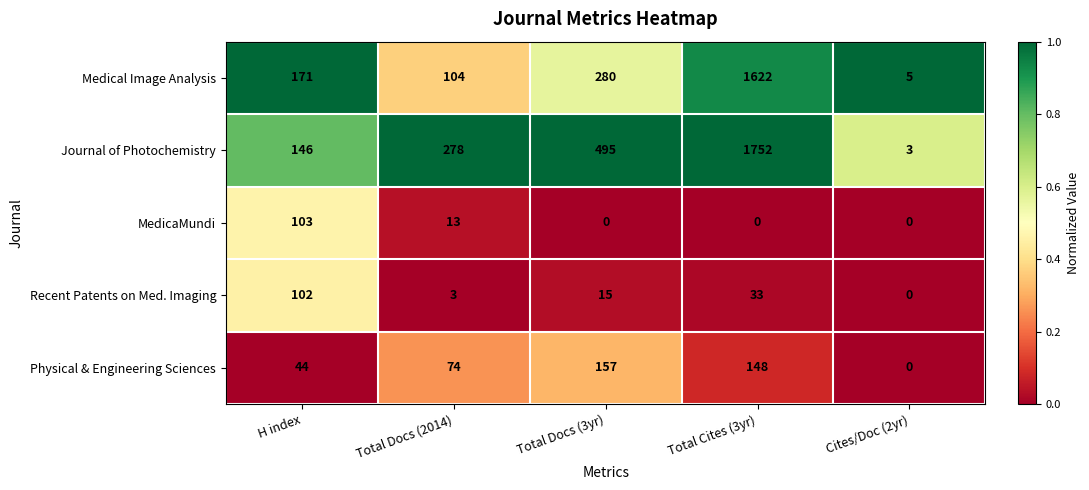

Read the Recent Patents on Med. Imaging value at Total Docs (2014).

3